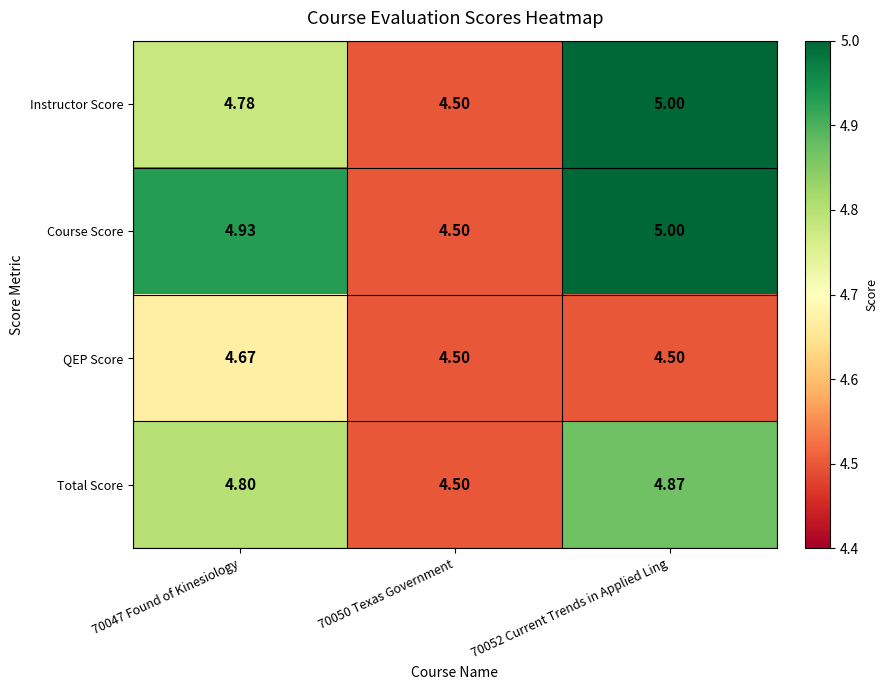

Which series changed the most between 70047 Found of Kinesiology and 70052 Current Trends in Applied Ling?

Instructor Score